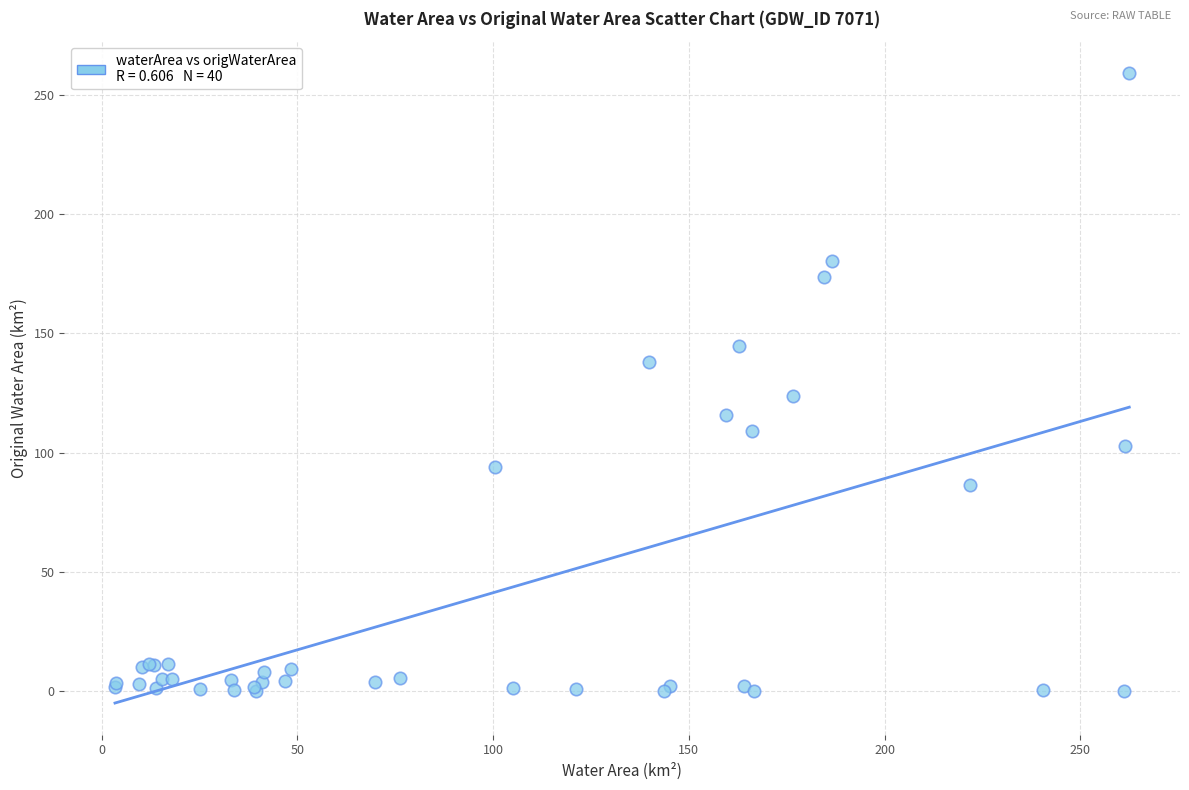

What Y value in the scatter plot is closest to 129?

123.6